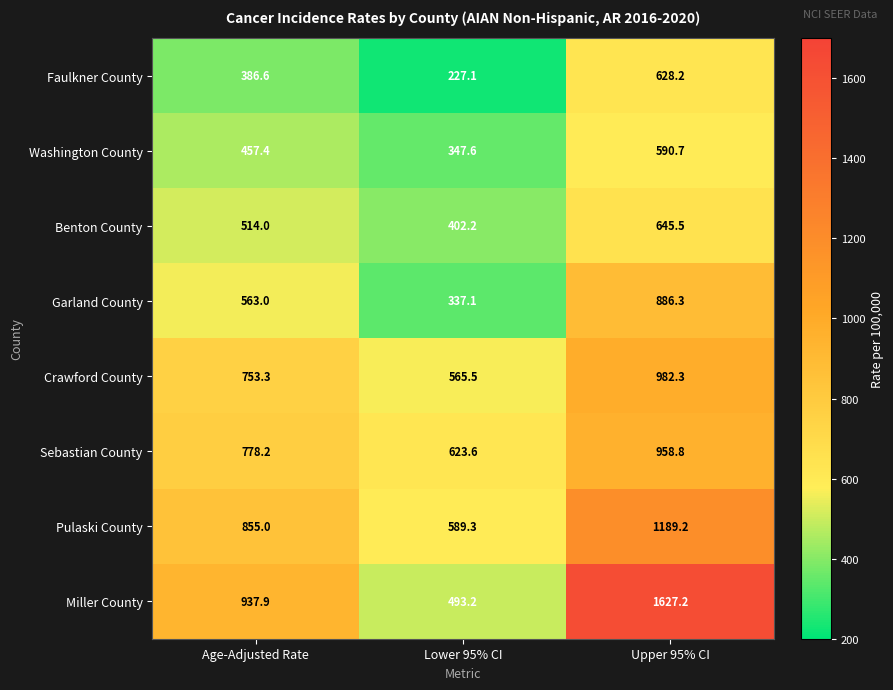

How many categories are shown in the chart?

3